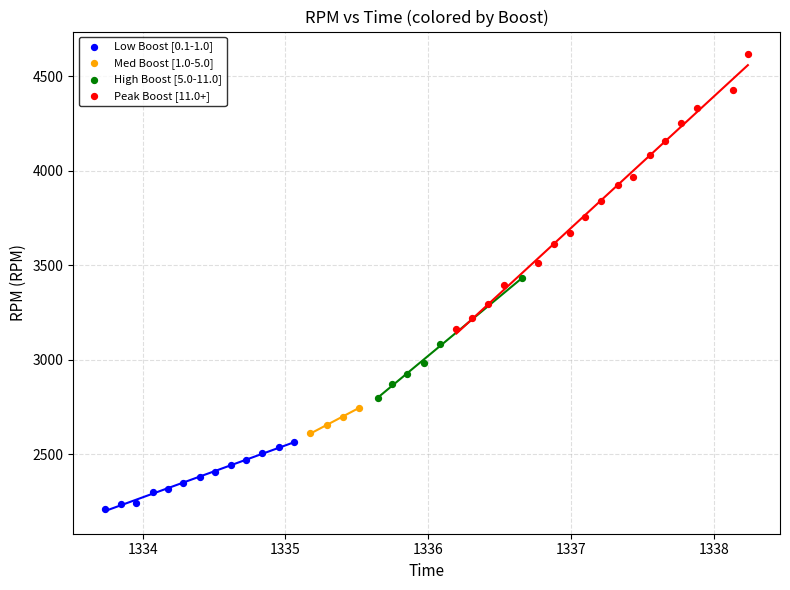

Which series reaches the minimum Y coordinate?

Low Boost [0.1-1.0]